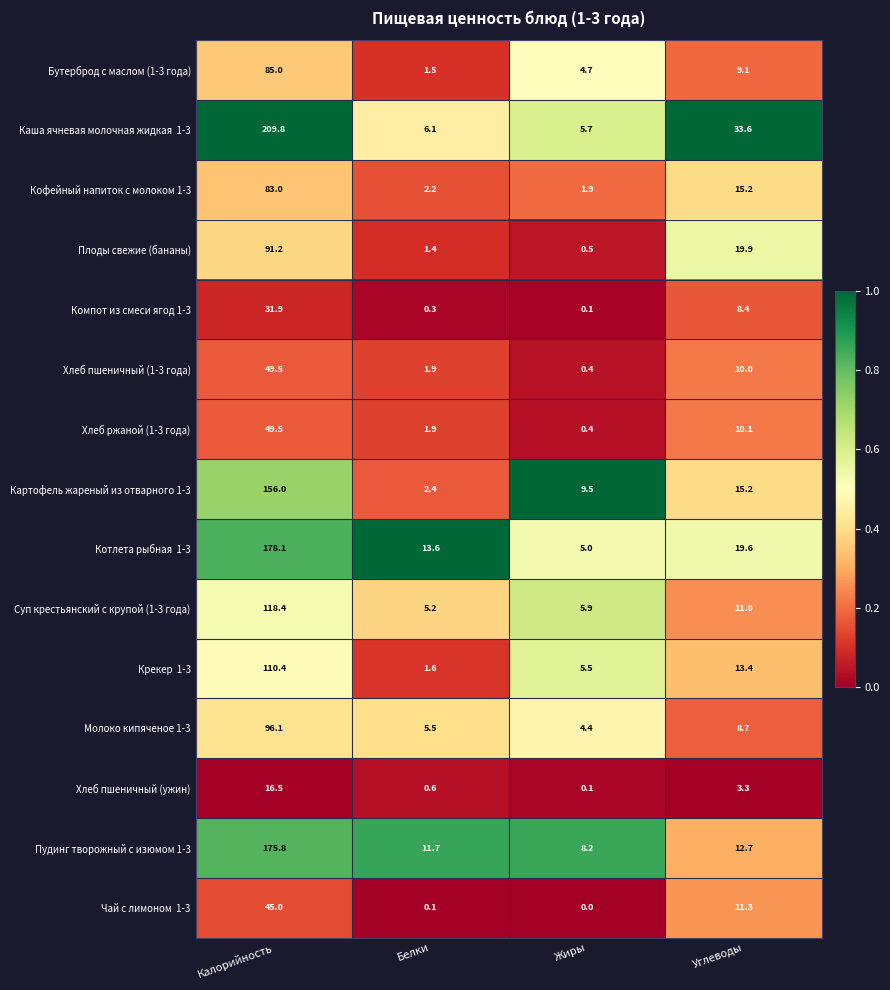

What is the difference between the maximum and minimum values in the Молоко кипяченое 1-3 series?

91.7